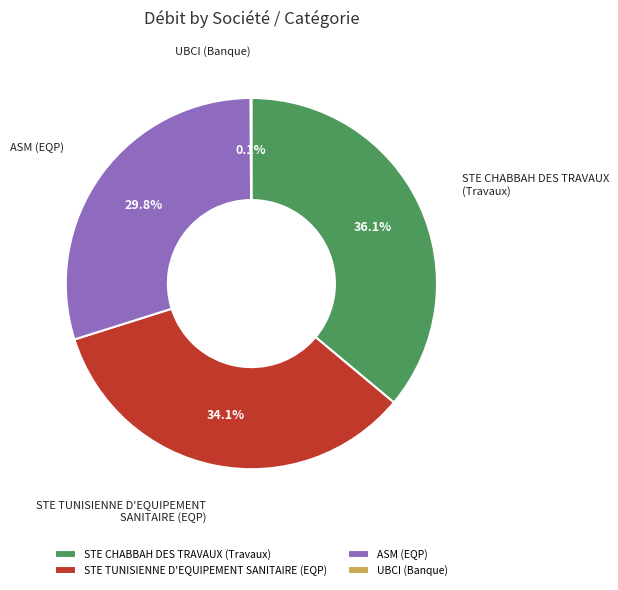

What percentage is NOT represented by STE CHABBAH DES TRAVAUX (Travaux)?

63.9%